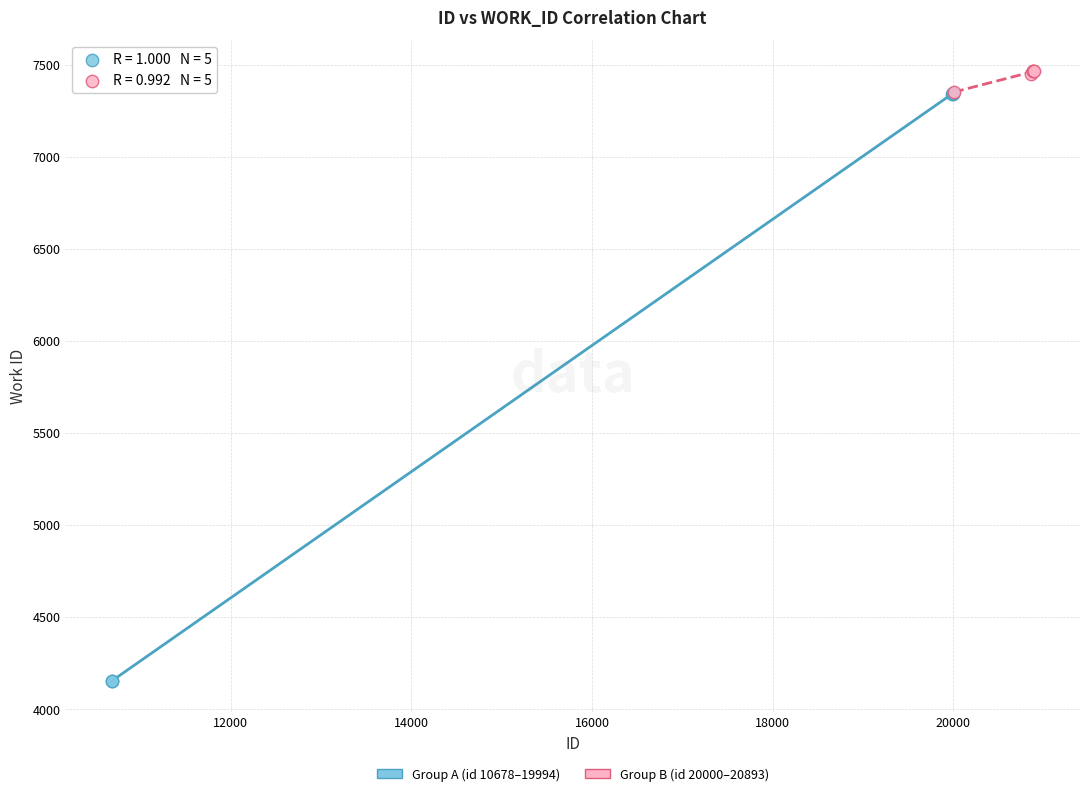

Which series contains the lowest Y value?

Group A (id 10678–19994)